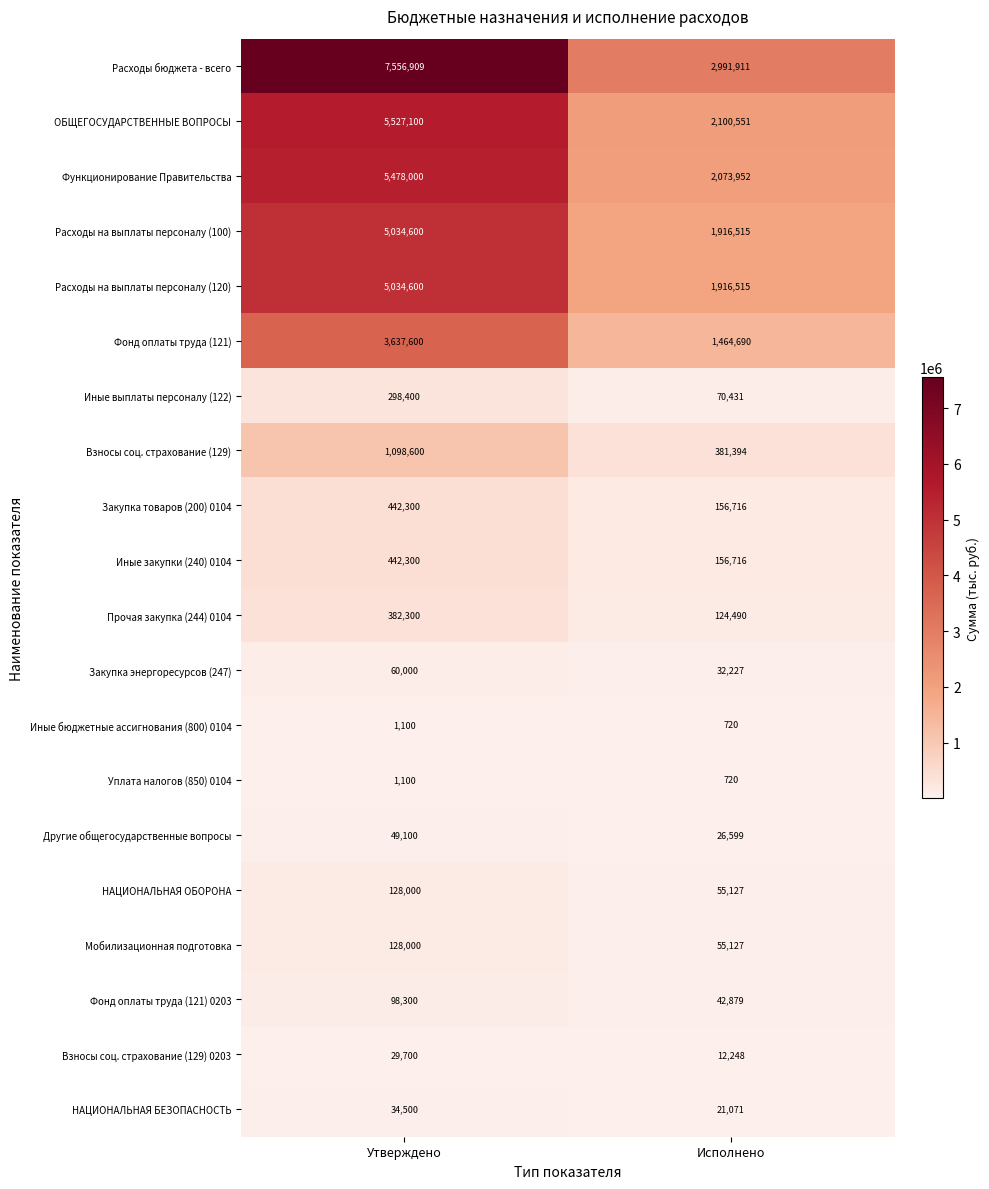

Which series changed the most between Утверждено and Исполнено?

Расходы бюджета - всего